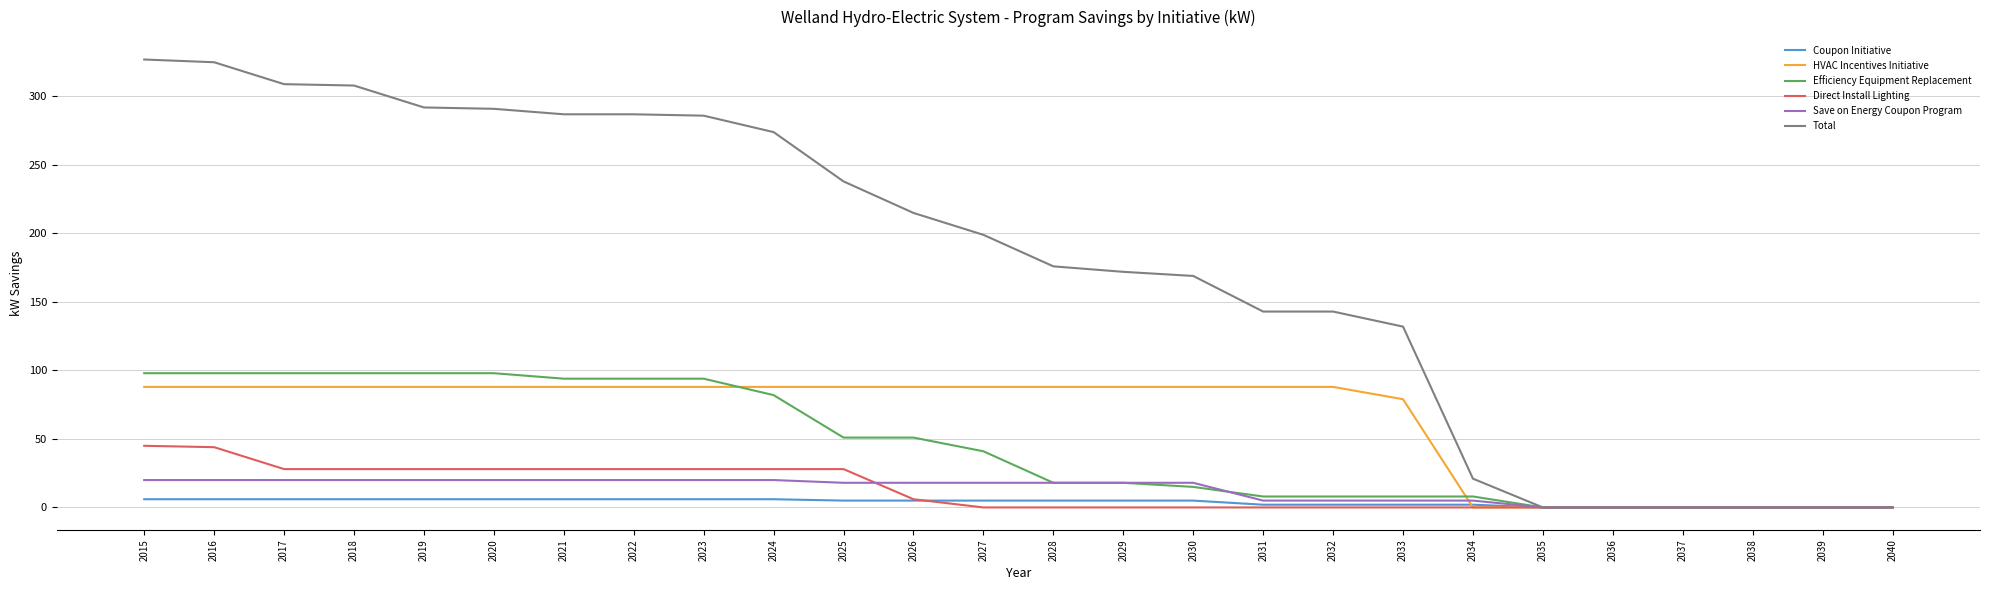

Where is Total nearest to the value 163?

2030